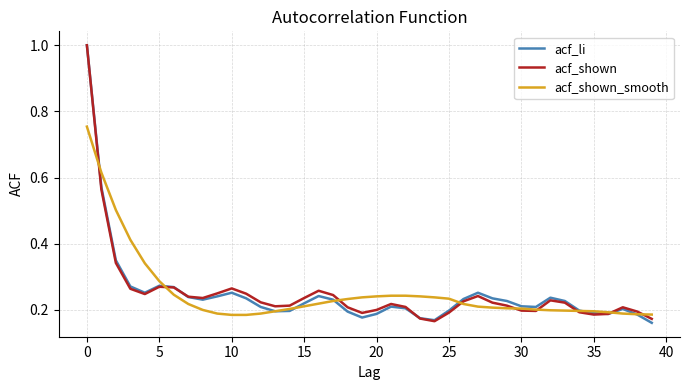

Rank the series by their maximum value, from highest to lowest.

acf_li, acf_shown, acf_shown_smooth